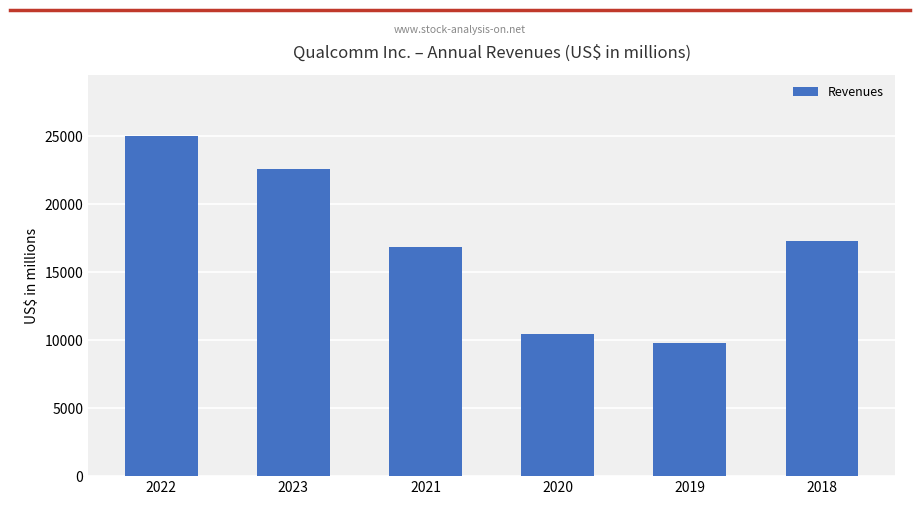

What is the difference between the values at 2021 and 2019?

7037